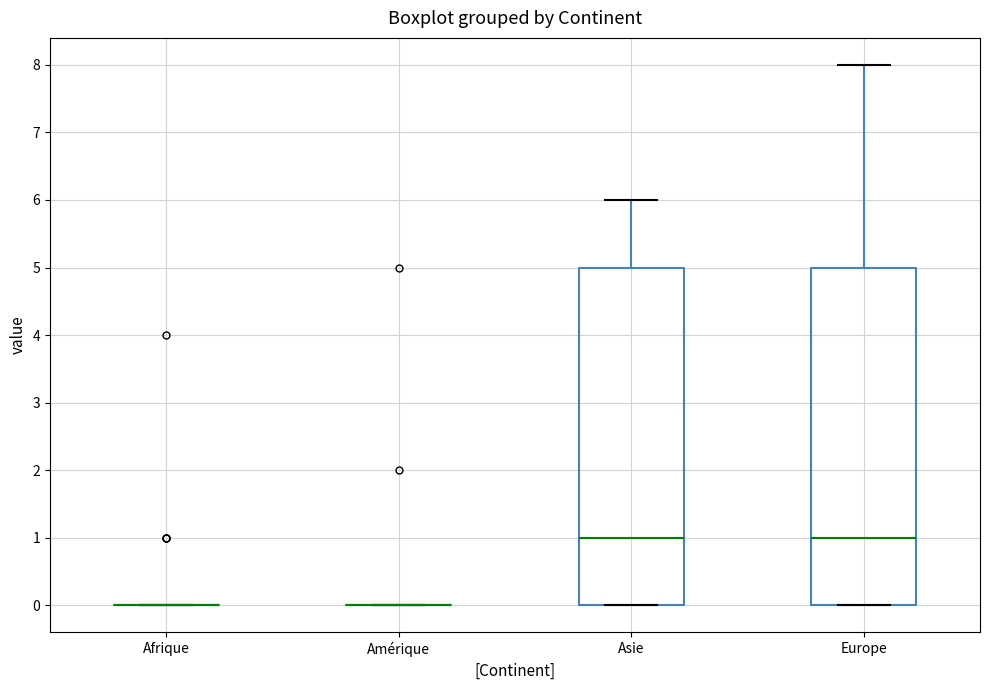

Reading left to right, read every box against the y-axis: the position of its median line, the range the box covers, and the ends of its whiskers. The values are not printed on the chart, so give them approximately, as read against the axis.

Afrique: box collapsed to a line at 0, whiskers 0 to 0
Amérique: box collapsed to a line at 0, whiskers 0 to 0
Asie: median 1, box 0 to 5, whiskers 0 to 6
Europe: median 1, box 0 to 5, whiskers 0 to 8